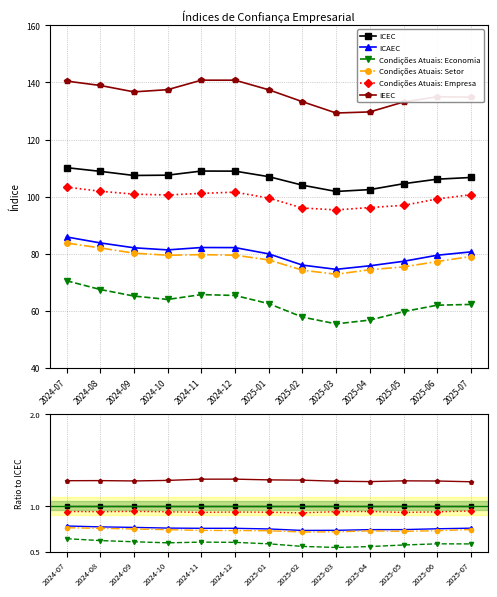

True or false: ICEC and Condições Atuais: Empresa intersect in this chart.

False